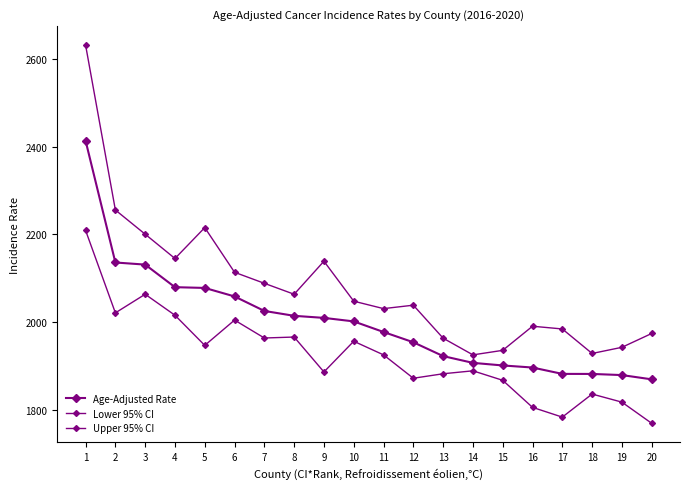

How many categories are shown in the chart?

20